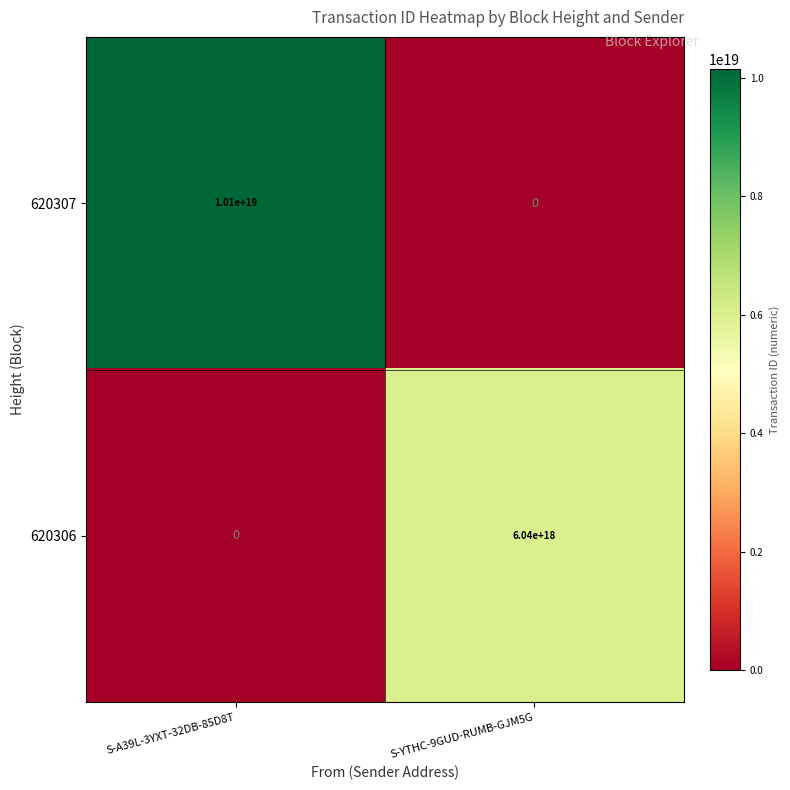

List the series in order of their peak value, highest first.

620307, 620306